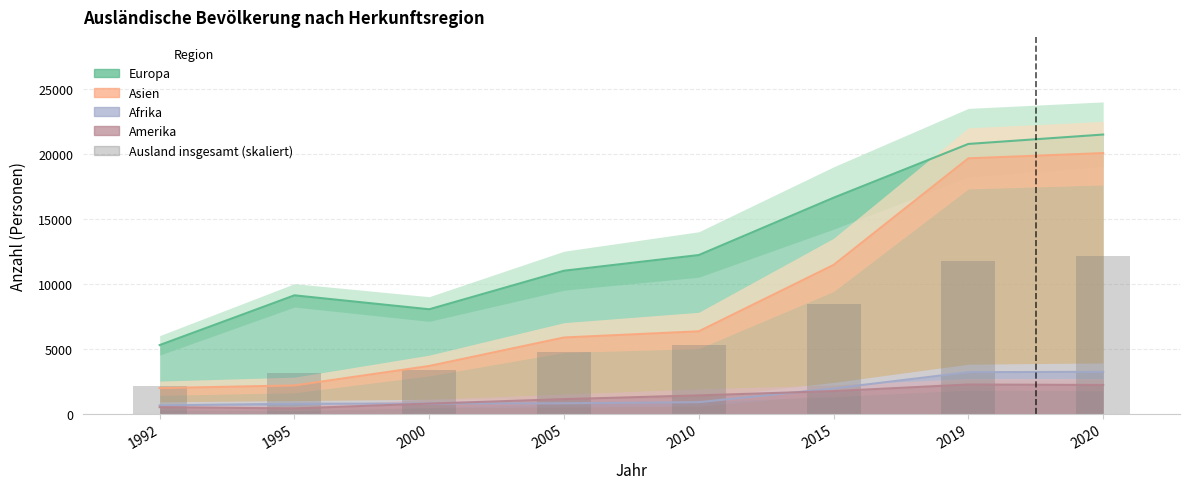

Does the chart contain stacked bars?

No